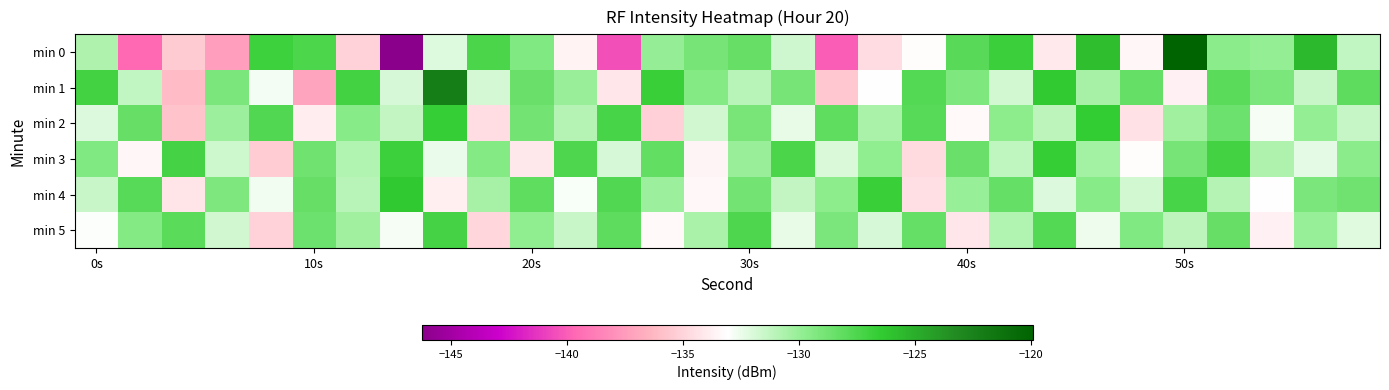

Which series has the largest range (max minus min)?

min 0